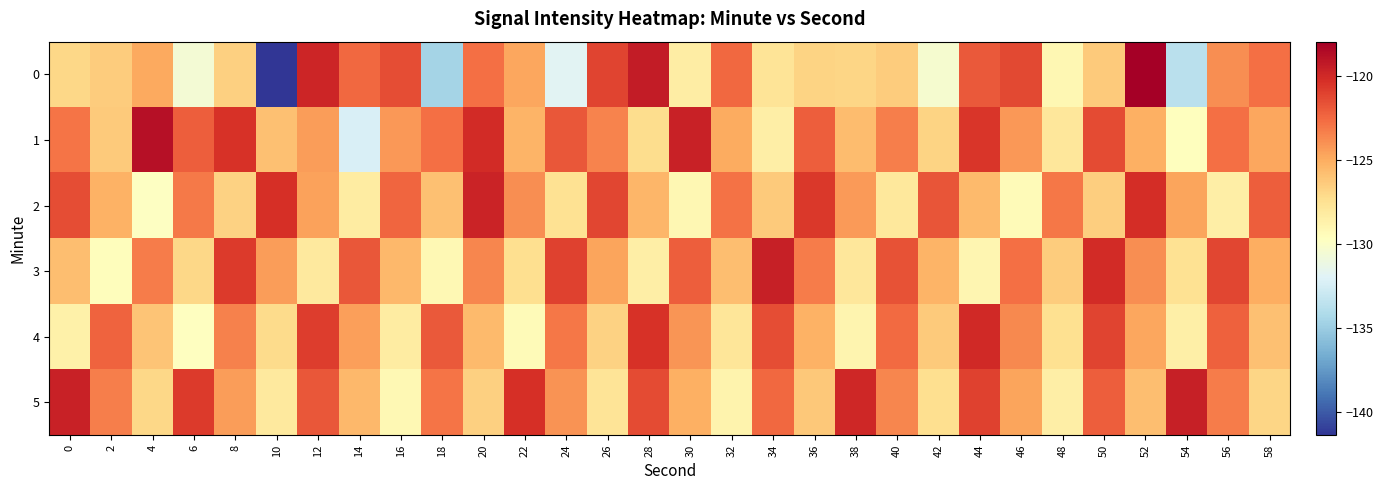

Reading right to left, extract all data points from this chart.

0: 58=-122.8	56=-123.9	54=-133.7	52=-117.9	50=-126.3	48=-129.1	46=-121.2	44=-122.0	42=-130.3	40=-126.4	38=-126.9	36=-126.8	34=-127.7	32=-122.5	30=-128.3	28=-119.3	26=-121.1	24=-131.8	22=-124.8	20=-122.7	18=-134.6	16=-121.5	14=-122.4	12=-119.8	10=-141.4	8=-126.6	6=-130.5	4=-124.9	2=-126.4	0=-126.9
1: 58=-124.8	56=-122.7	54=-129.6	52=-125.1	50=-121.4	48=-127.9	46=-124.2	44=-120.5	42=-126.8	40=-123.3	38=-125.7	36=-122.1	34=-128.4	32=-124.9	30=-119.6	28=-127.2	26=-123.5	24=-121.8	22=-125.3	20=-120.1	18=-122.8	16=-124.2	14=-132.2	12=-124.4	10=-125.9	8=-120.3	6=-122.1	4=-118.8	2=-126.3	0=-122.9
2: 58=-122.1	56=-128.4	54=-124.7	52=-120.2	50=-126.5	48=-123.0	46=-129.3	44=-125.6	42=-121.7	40=-128.0	38=-124.3	36=-120.6	34=-126.3	32=-122.8	30=-129.1	28=-125.4	26=-121.2	24=-127.5	22=-123.8	20=-119.7	18=-125.9	16=-122.4	14=-128.2	12=-124.6	10=-120.3	8=-126.7	6=-123.1	4=-129.8	2=-125.2	0=-121.5
3: 58=-125.0	56=-121.2	54=-127.5	52=-123.8	50=-120.1	48=-126.4	46=-122.7	44=-129.0	42=-125.3	40=-121.6	38=-127.9	36=-123.2	34=-119.5	32=-125.8	30=-122.1	28=-128.4	26=-124.7	24=-121.0	22=-127.3	20=-123.6	18=-129.2	16=-125.5	14=-121.8	12=-128.1	10=-124.4	8=-120.7	6=-127.0	4=-123.2	2=-129.5	0=-125.8
4: 58=-125.9	56=-122.2	54=-128.5	52=-124.8	50=-121.1	48=-127.4	46=-123.7	44=-120.0	42=-126.3	40=-122.6	38=-128.9	36=-125.2	34=-121.5	32=-127.8	30=-124.1	28=-120.4	26=-126.7	24=-123.0	22=-129.3	20=-125.6	18=-121.9	16=-128.2	14=-124.5	12=-120.8	10=-127.1	8=-123.4	6=-129.7	4=-126.0	2=-122.3	0=-128.6
5: 58=-126.9	56=-123.2	54=-119.5	52=-125.8	50=-122.1	48=-128.4	46=-124.7	44=-121.0	42=-127.3	40=-123.6	38=-119.9	36=-126.2	34=-122.5	32=-128.8	30=-125.1	28=-121.4	26=-127.7	24=-124.0	22=-120.3	20=-126.6	18=-122.9	16=-129.2	14=-125.5	12=-121.8	10=-128.1	8=-124.4	6=-120.7	4=-127.0	2=-123.3	0=-119.6